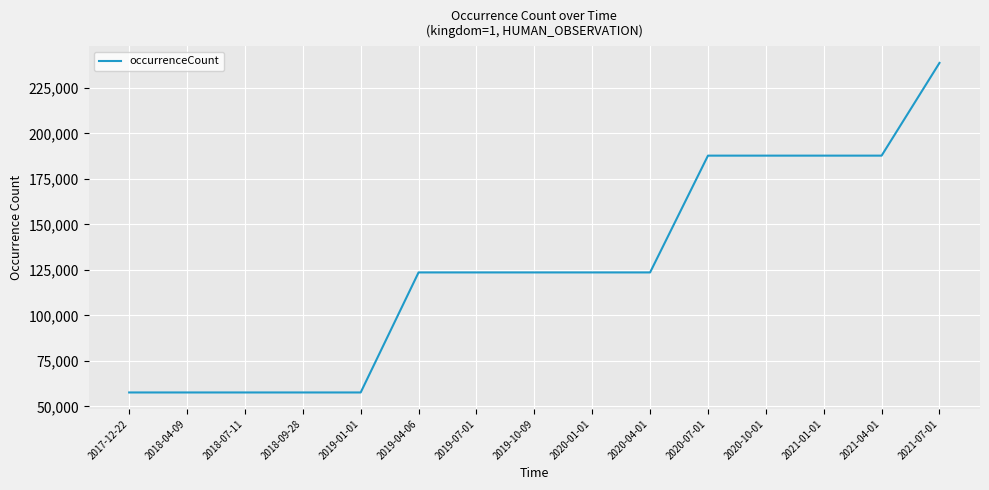

What is the sum of all values?

1896599